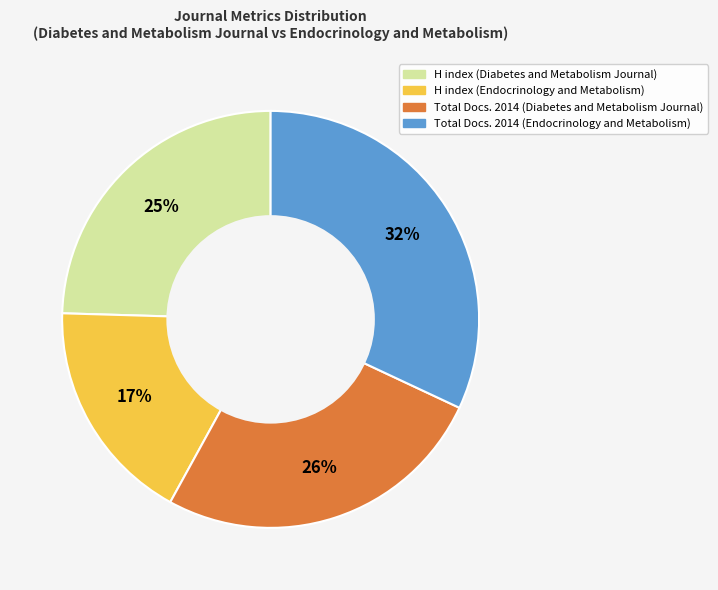

Which slice is the largest?

Total Docs. 2014 (Endocrinology and Metabolism)